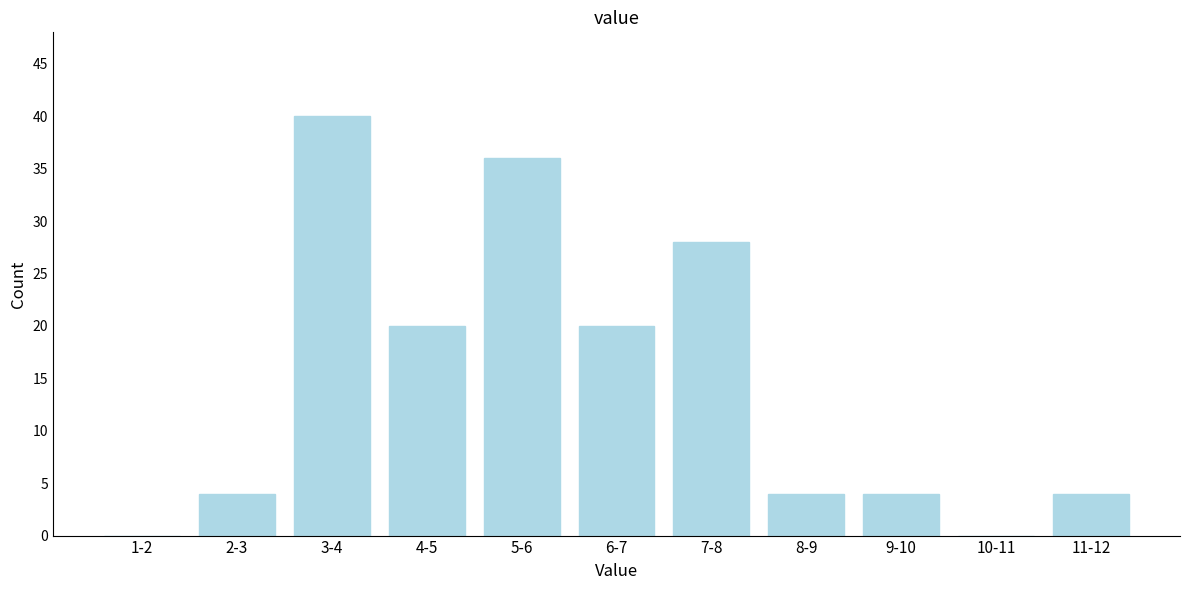

Reading left to right, extract all data points from this chart.

1-2=0	2-3=4	3-4=40	4-5=20	5-6=36	6-7=20	7-8=28	8-9=4	9-10=4	10-11=0	11-12=4